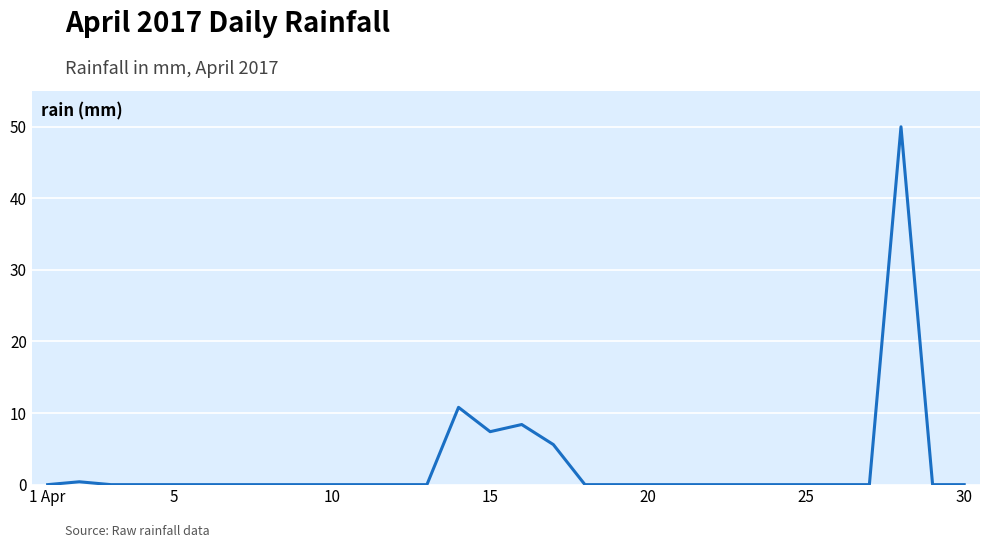

Does the chart display data point markers on the line(s)?

No